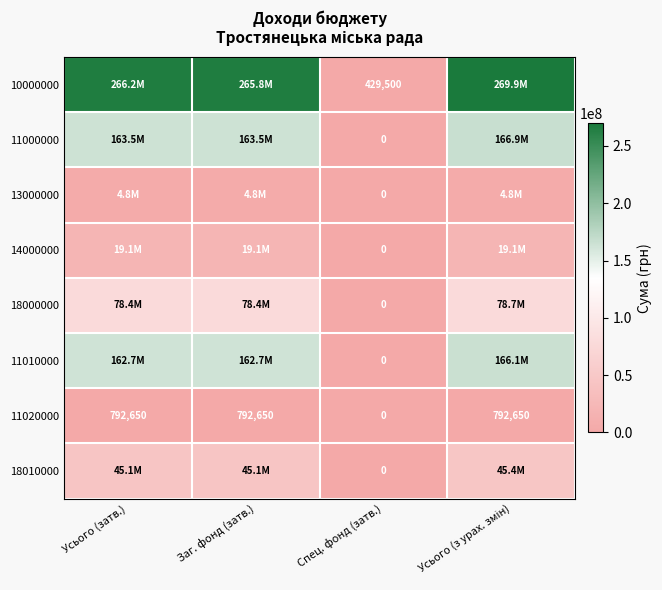

What is the spread (max minus min) of values at Усього (з урах. змін)?

269078230